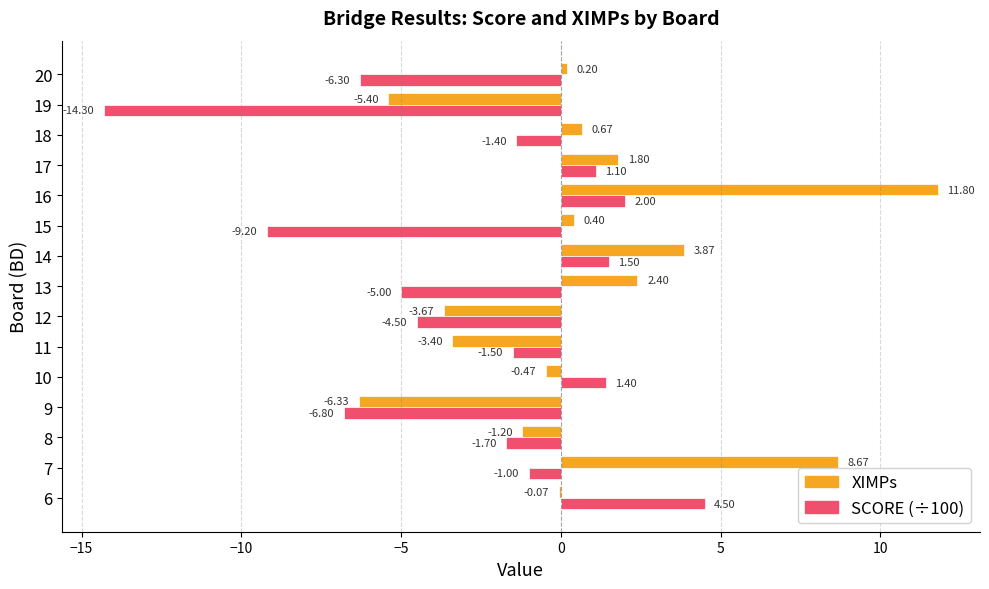

The value of SCORE (÷100) at 8 is 1.0. True or false?

False